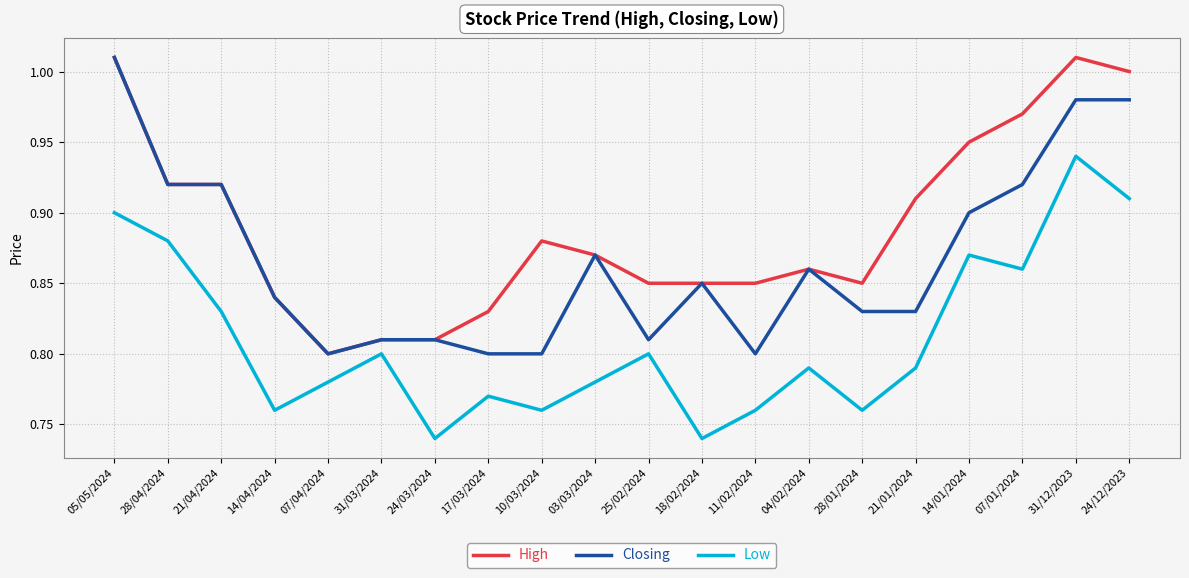

True or false: Low and Closing cross at least once.

False